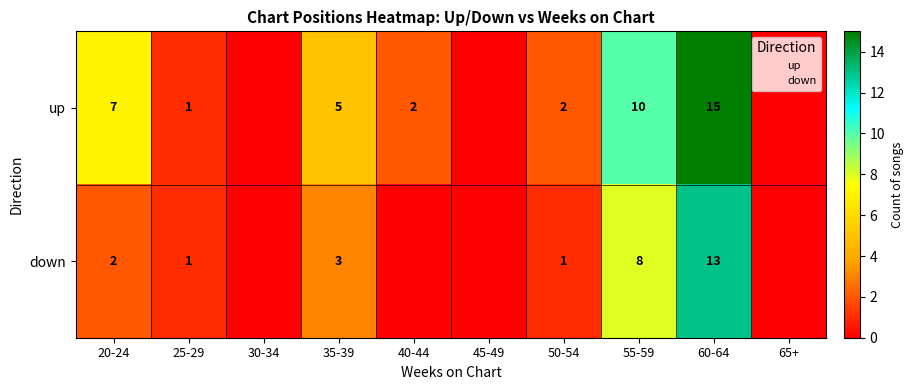

True or false: down has a value of 8 at 40-44.

False